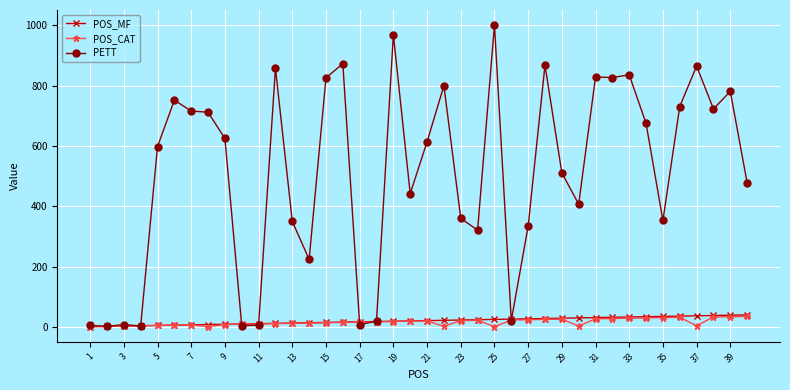

How many data points does each series have?

40